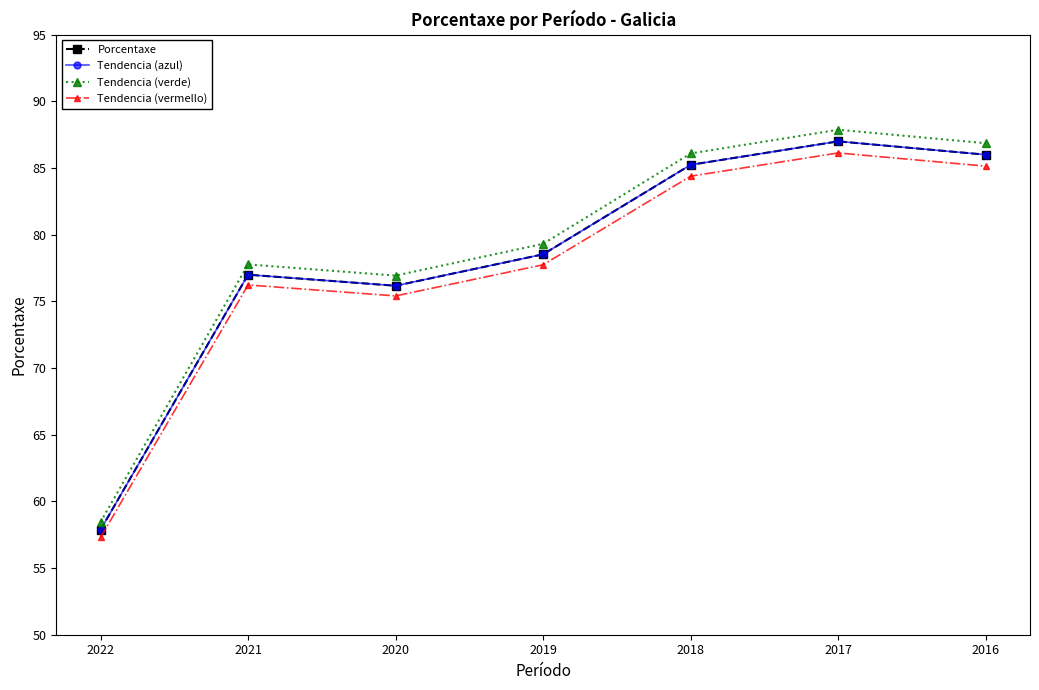

Is the value of Tendencia (azul) at 2016 greater than the value of Porcentaxe at 2017?

No